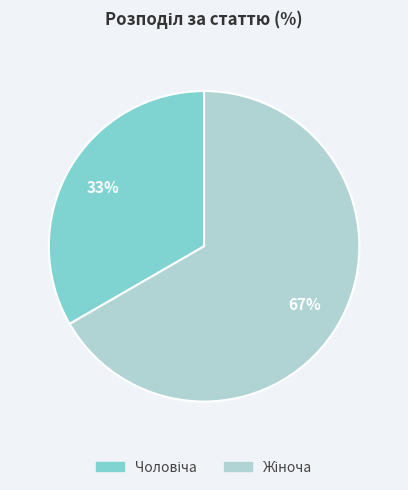

To the nearest percent, what is the average slice percentage?

50%